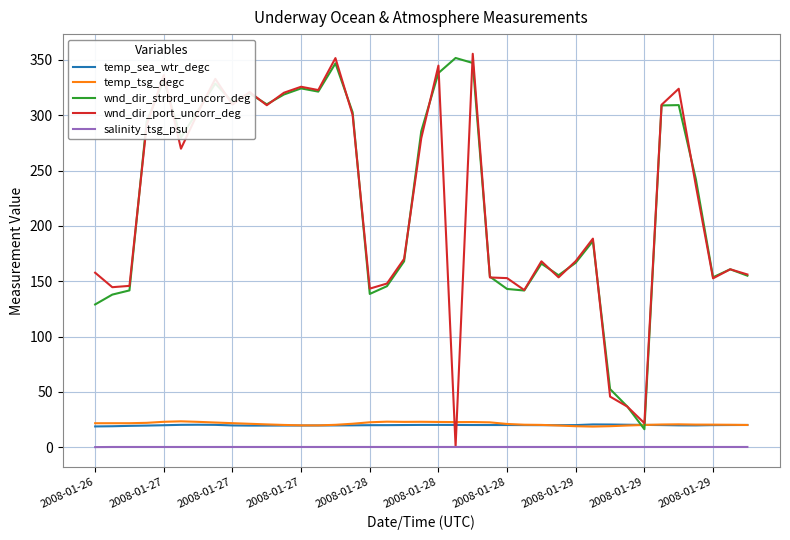

What is the highest value of the wnd_dir_port_uncorr_deg series?

355.6